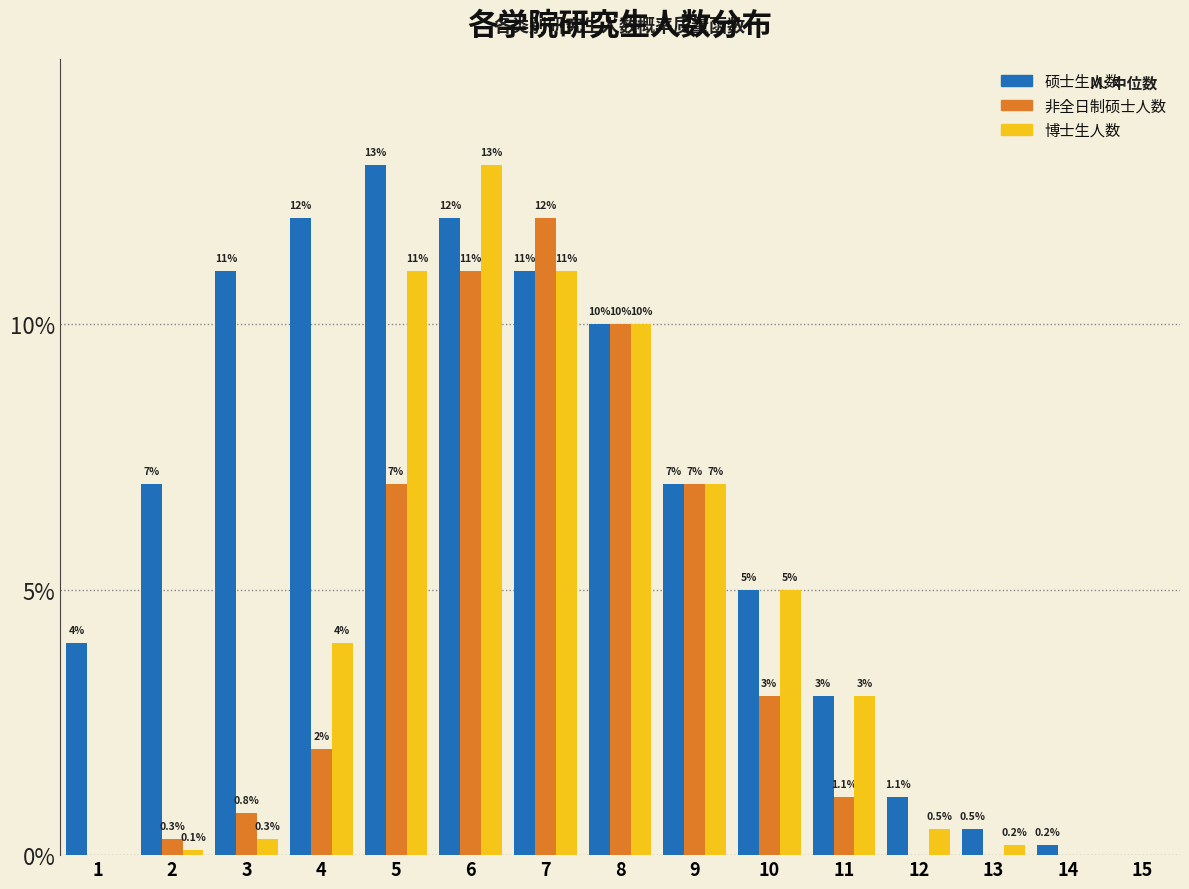

Reading left to right, extract all data points from this chart.

硕士生人数: 1=4.0	2=7.0	3=11.0	4=12.0	5=13.0	6=12.0	7=11.0	8=10.0	9=7.0	10=5.0	11=3.0	12=1.1	13=0.5	14=0.2	15=0.0
非全日制硕士人数: 1=0.0	2=0.3	3=0.8	4=2.0	5=7.0	6=11.0	7=12.0	8=10.0	9=7.0	10=3.0	11=1.1	12=0.0	13=0.0	14=0.0	15=0.0
博士生人数: 1=0.0	2=0.1	3=0.3	4=4.0	5=11.0	6=13.0	7=11.0	8=10.0	9=7.0	10=5.0	11=3.0	12=0.5	13=0.2	14=0.0	15=0.0